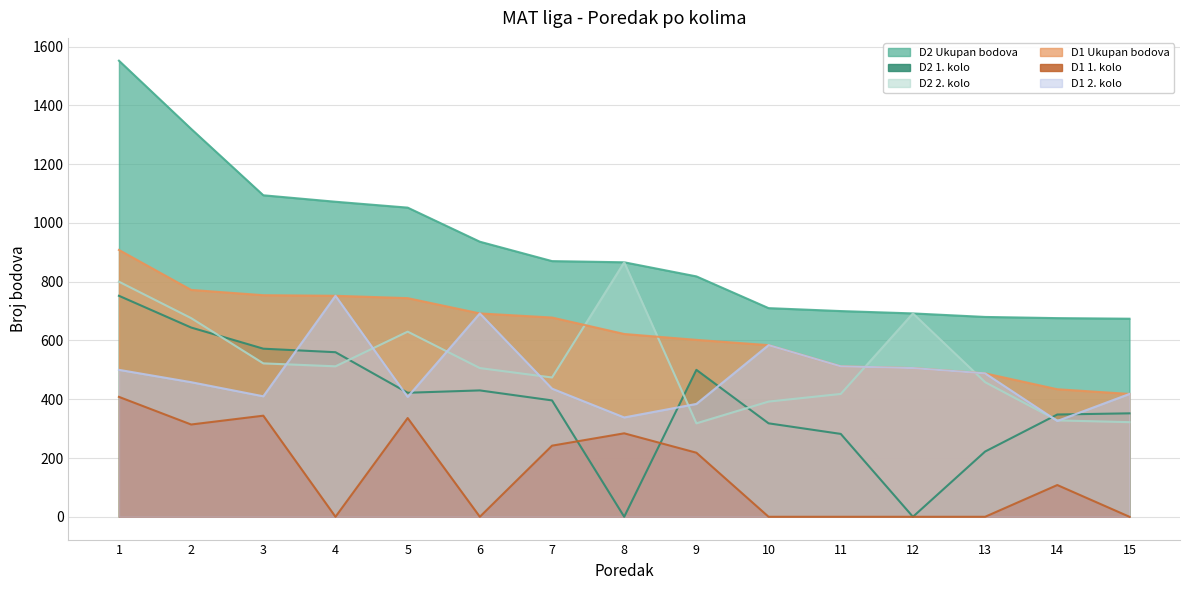

What is the spread (max minus min) of values at 6?

936